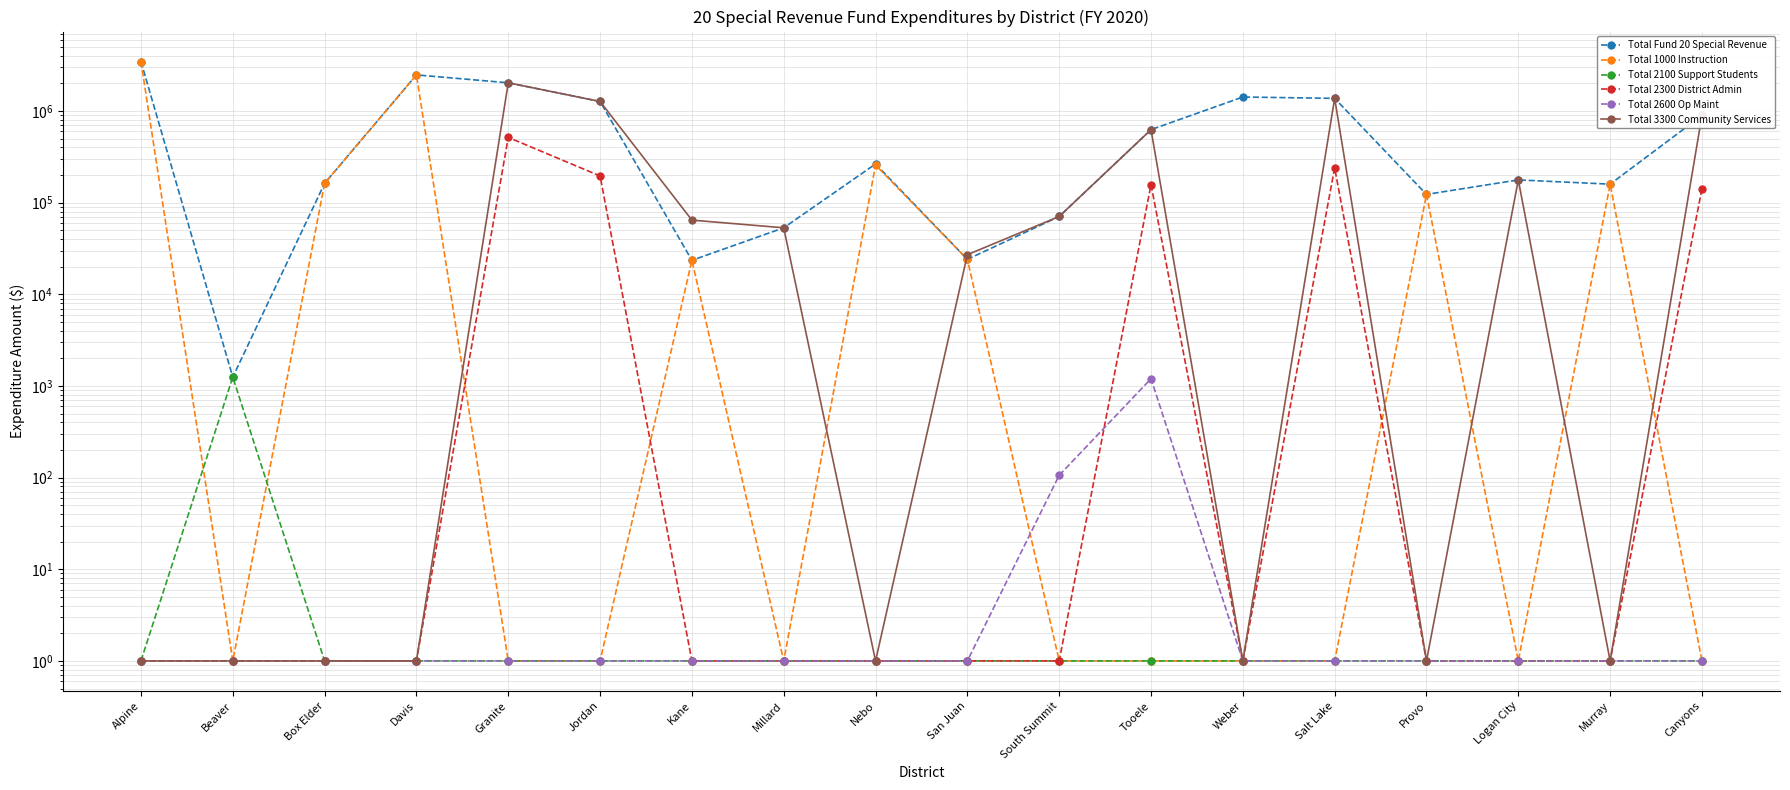

Which series has the largest range (max minus min)?

Total 1000 Instruction